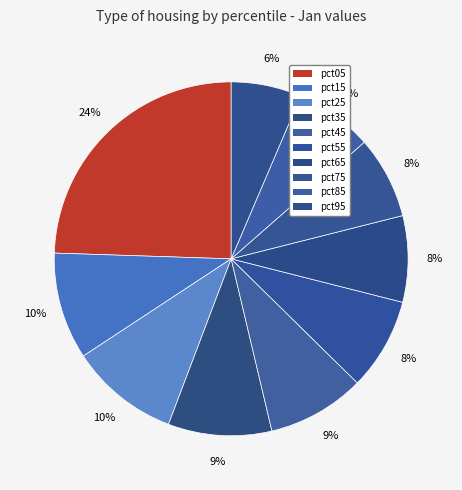

How much of the chart is everything except pct45?

91.1%